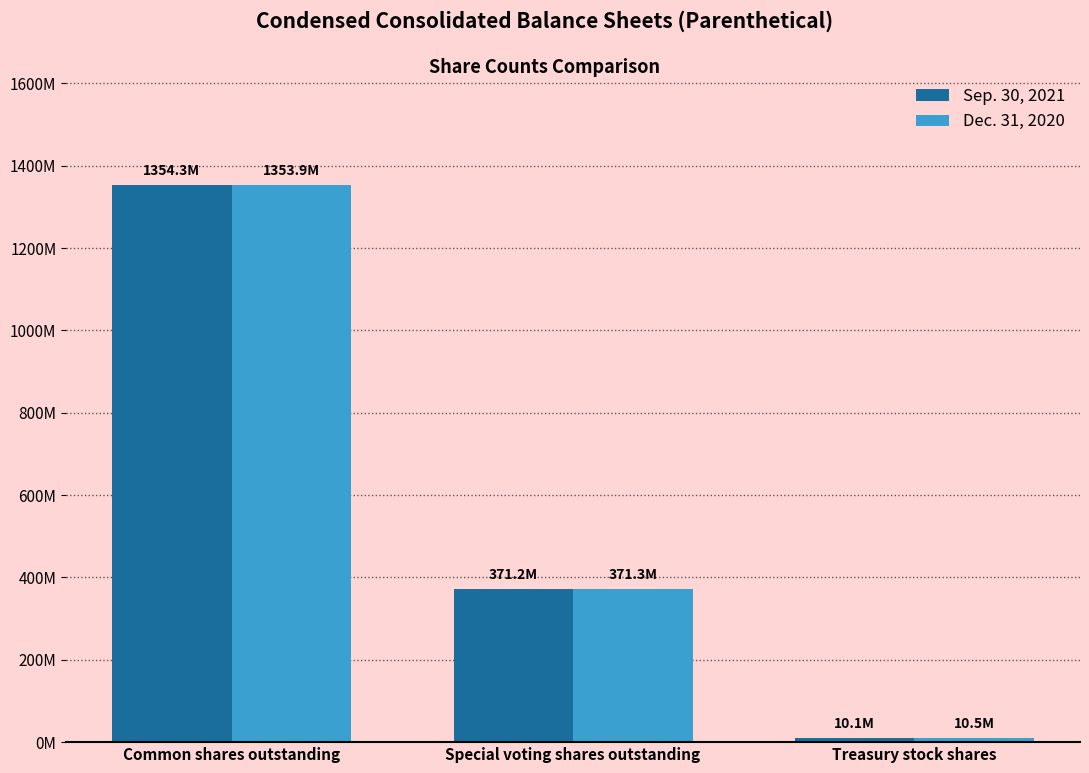

List the series in order of their peak value, highest first.

Sep. 30, 2021, Dec. 31, 2020